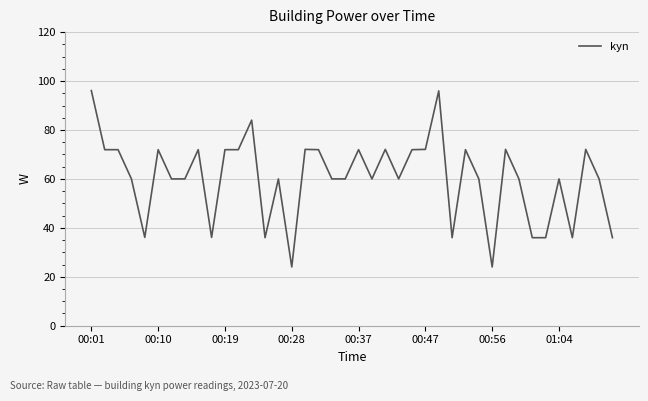

What is the difference between the maximum and minimum values?

72.1